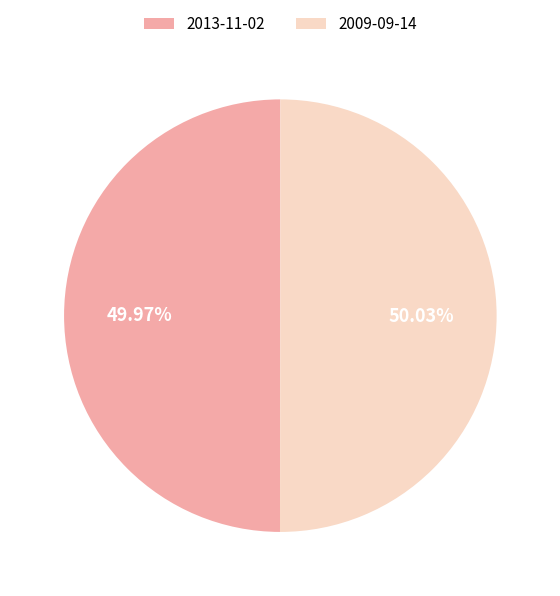

How many segments does this pie chart have?

2